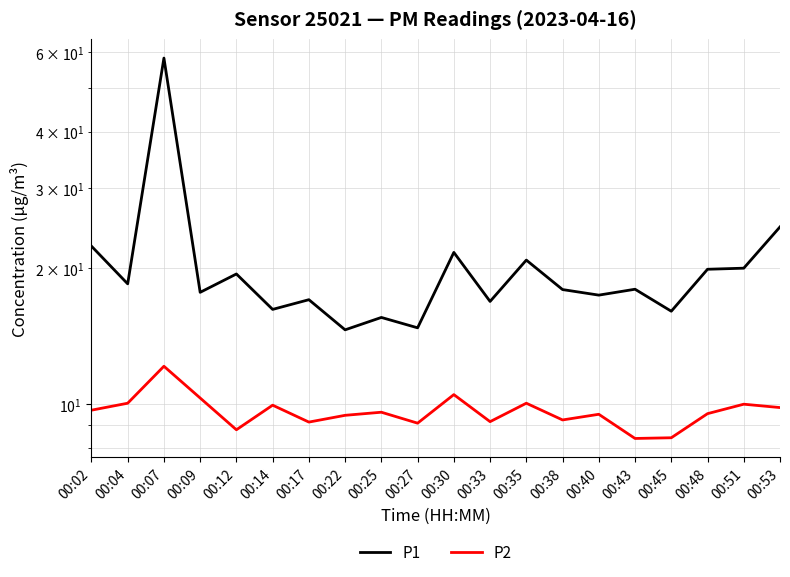

What is the value of the P2 point at the 12th from the left?

9.2